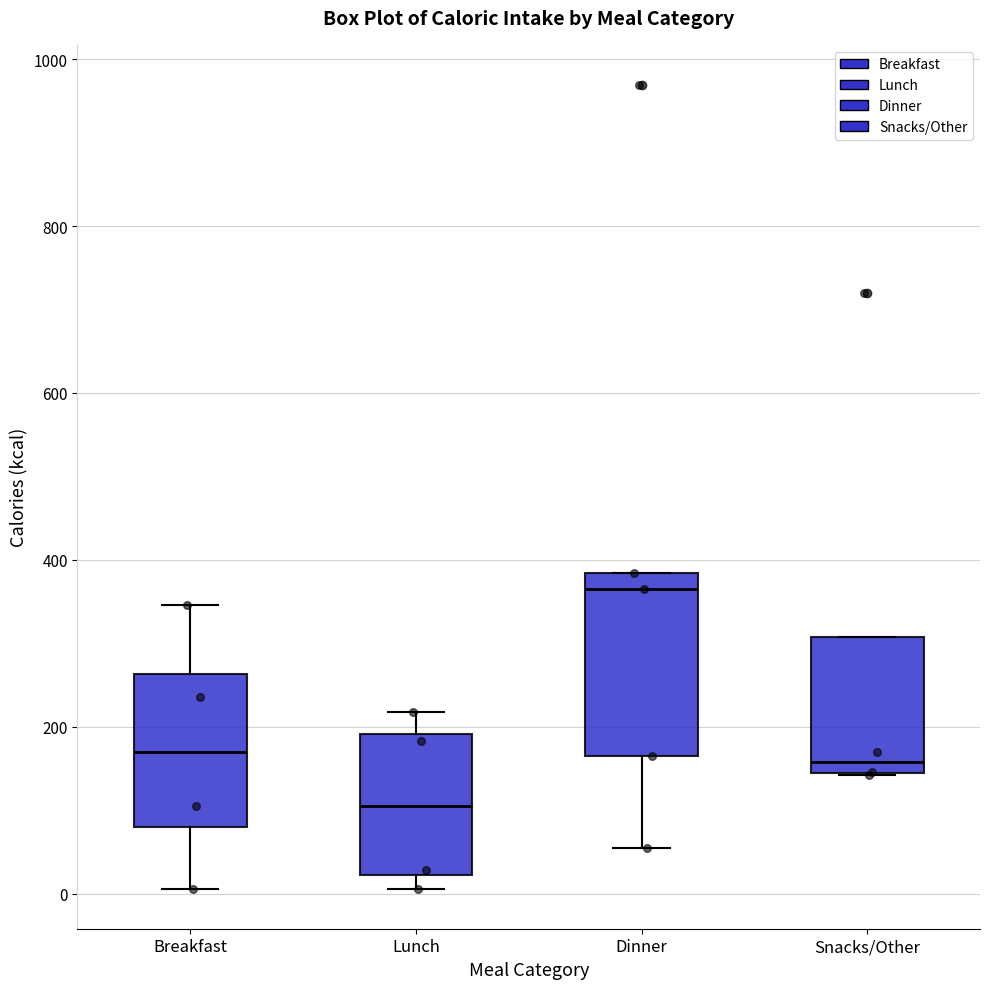

Where is the upper edge of the box for Lunch on the y-axis? The values are not printed on the chart, so give them approximately, as read against the axis.

200